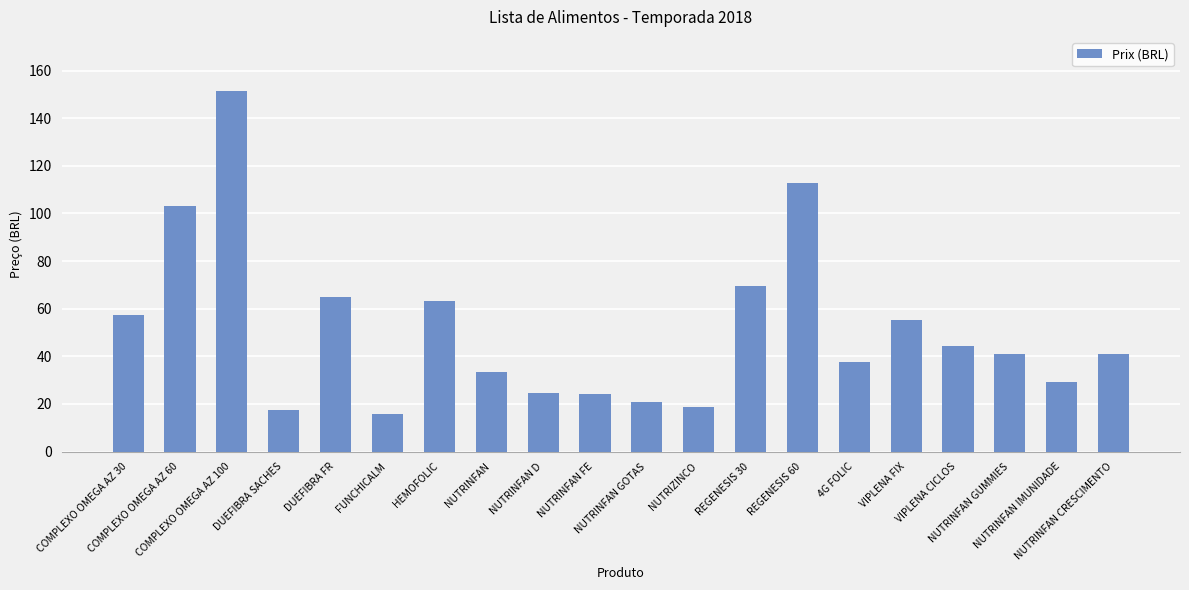

What is the value of the 18th bar from the left?

41.0